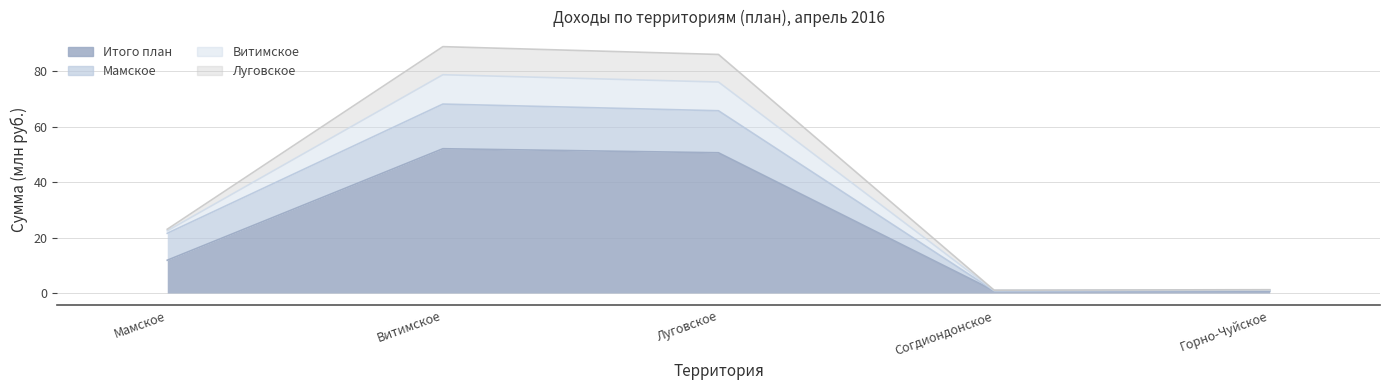

The value of Итого план at Витимское is 52.1. True or false?

True